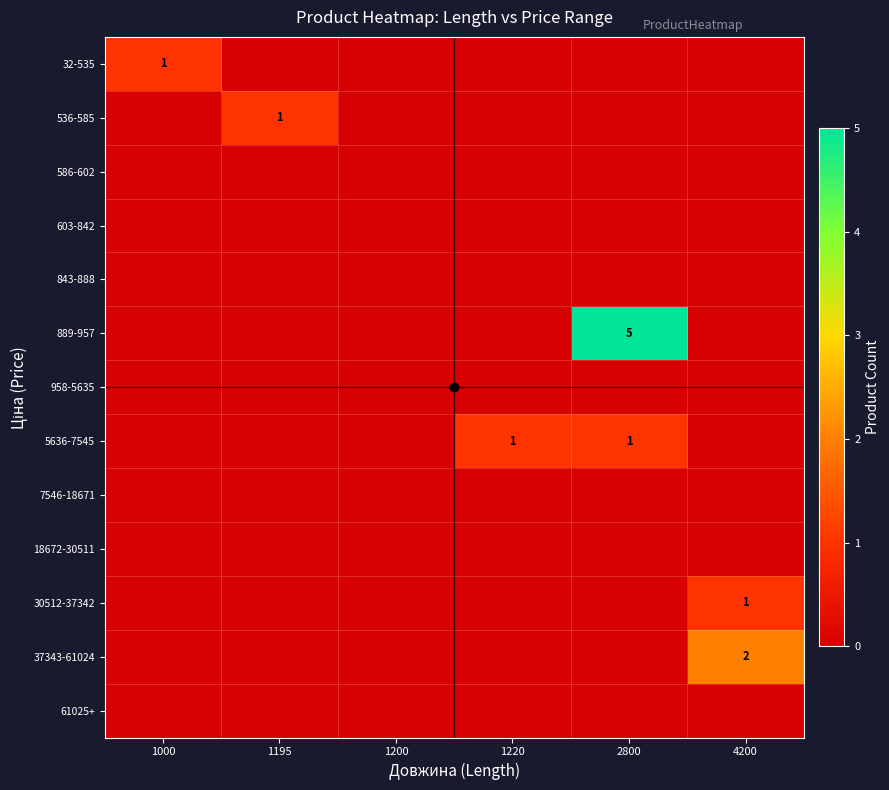

How many categories are shown in the chart?

6